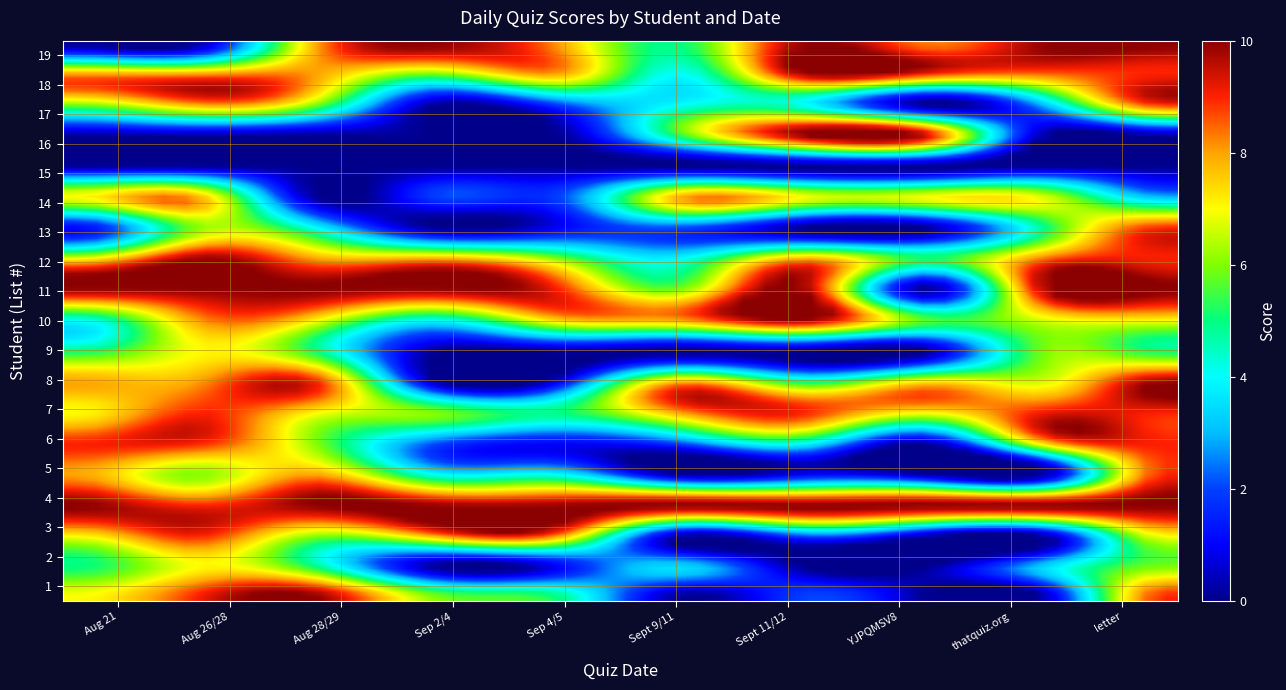

How many data points in 14 are above 7?

2